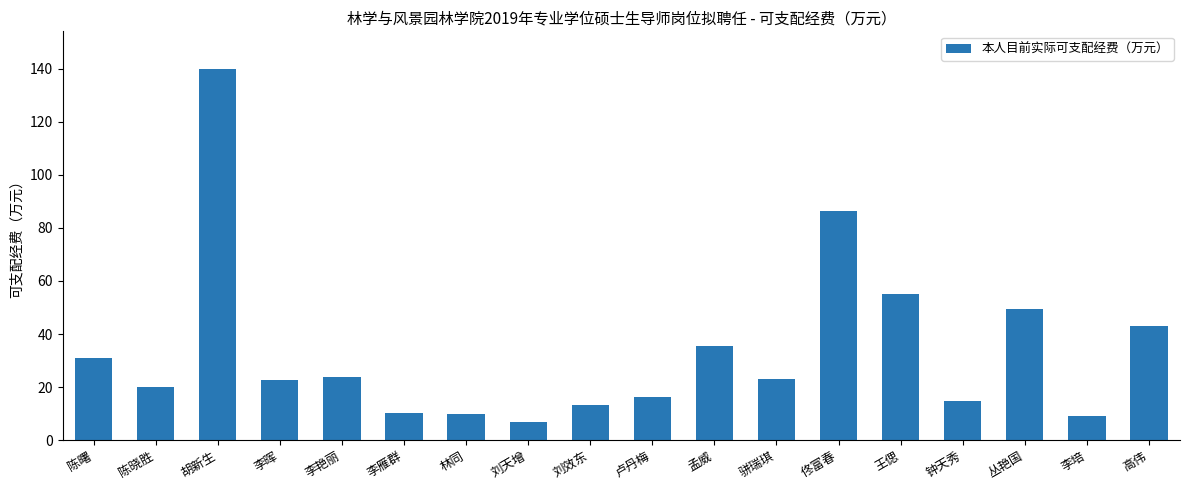

What position from the right is 刘效东?

10